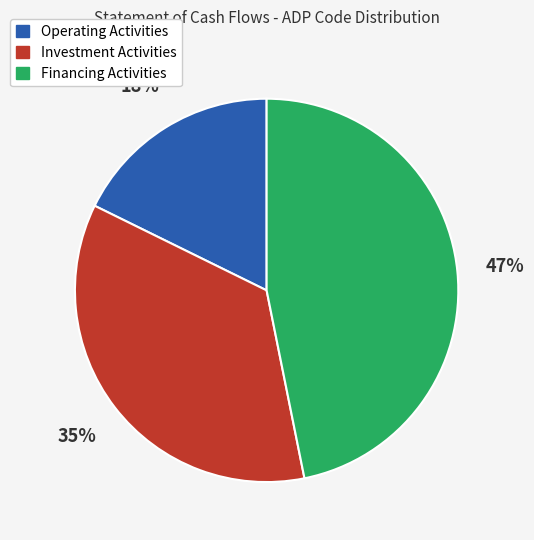

Does any single category account for the majority?

No